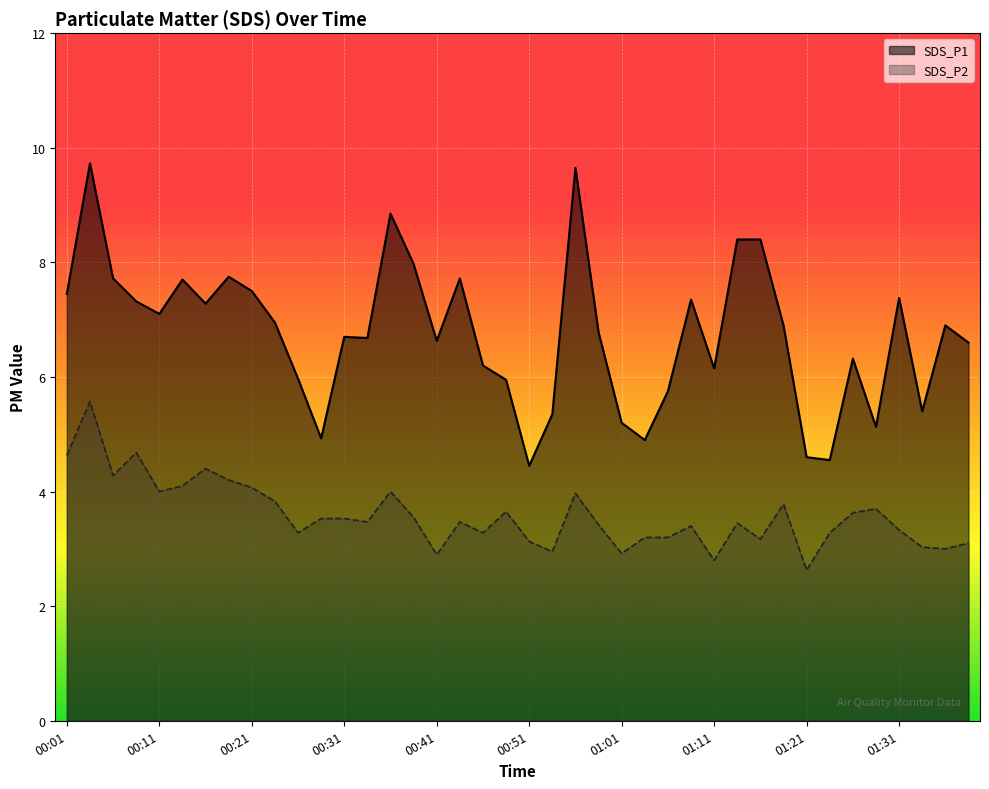

At which category does SDS_P1 reach its first local peak?

00:04